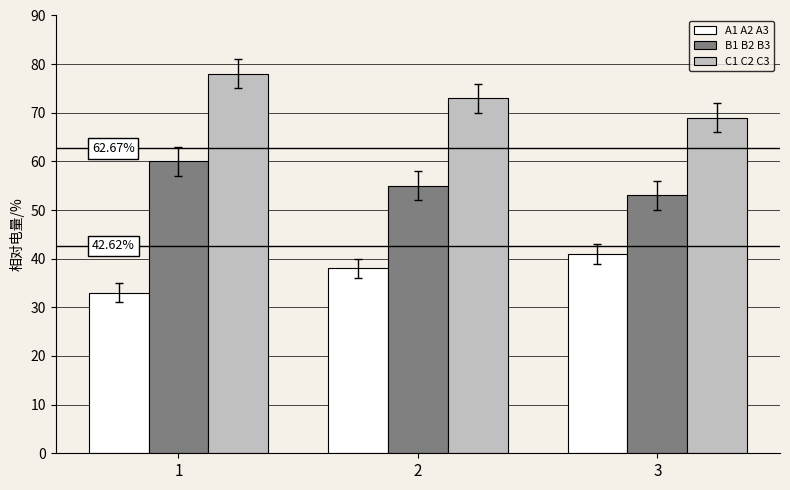

What is the average value of the B1 B2 B3 series?

56